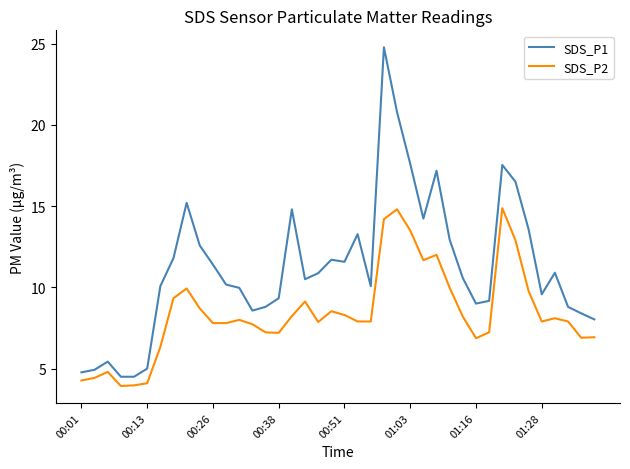

Which series has the widest spread of values?

SDS_P1